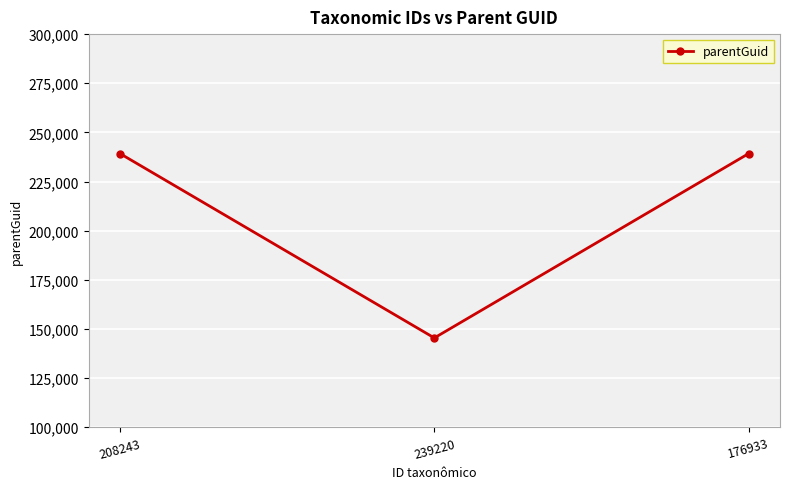

What is the label of the 1st point from the right?

176933